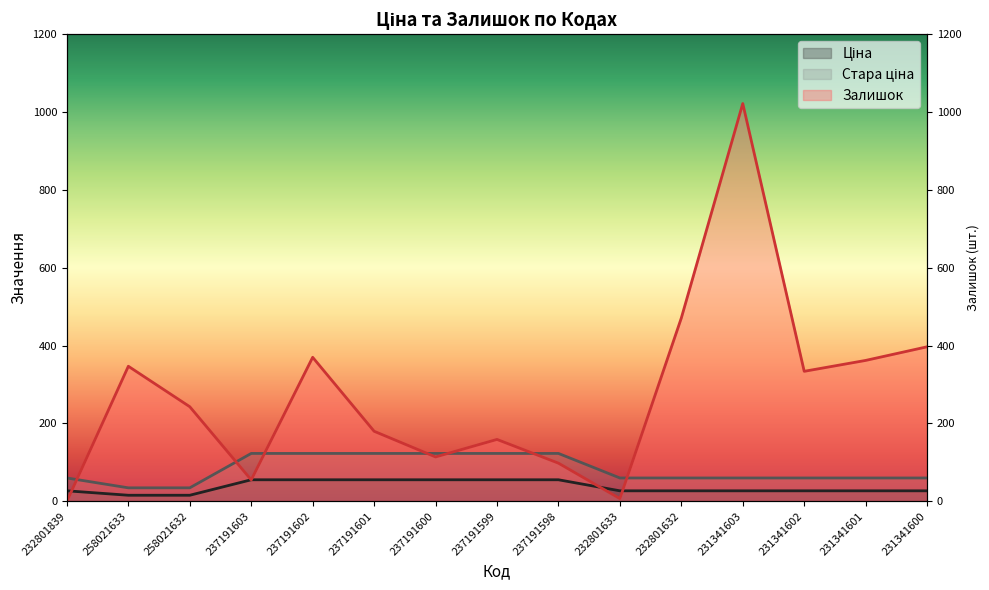

What is the sum of the Залишок values at 237191603 and 232801633?

62.0